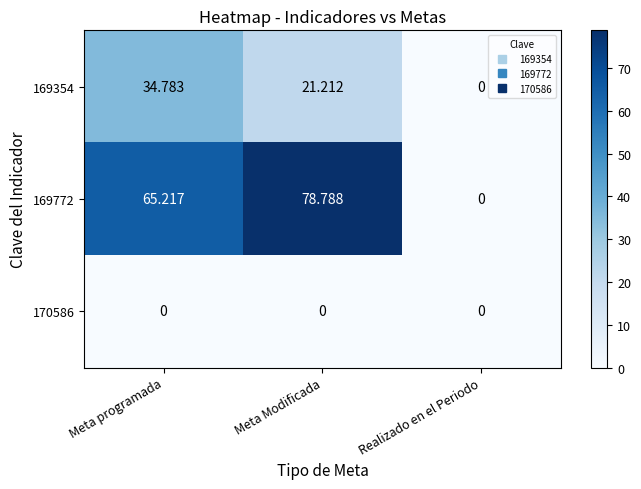

Is the value of 169772 at Meta Modificada greater than the value of 170586 at Meta Modificada?

Yes